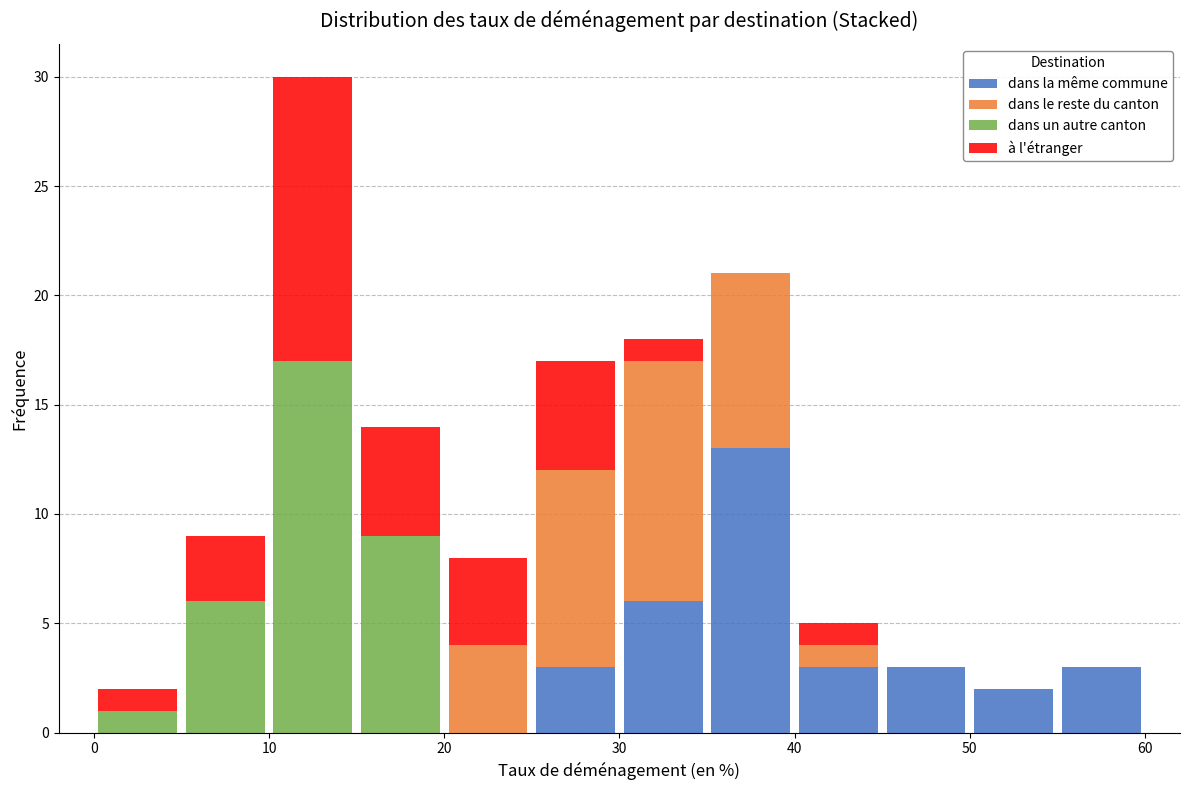

Reading left to right, transcribe this chart: for each stacked bar, give the range it covers on the x-axis and its total height. The values are not printed on the chart, so give them approximately, as read against the axis.

0 to 5: 2
5 to 10: 9
10 to 15: 30
15 to 20: 14
20 to 25: 8
25 to 30: 17
30 to 35: 18
35 to 40: 21
40 to 45: 5
45 to 50: 3
50 to 55: 2
55 to 60: 3